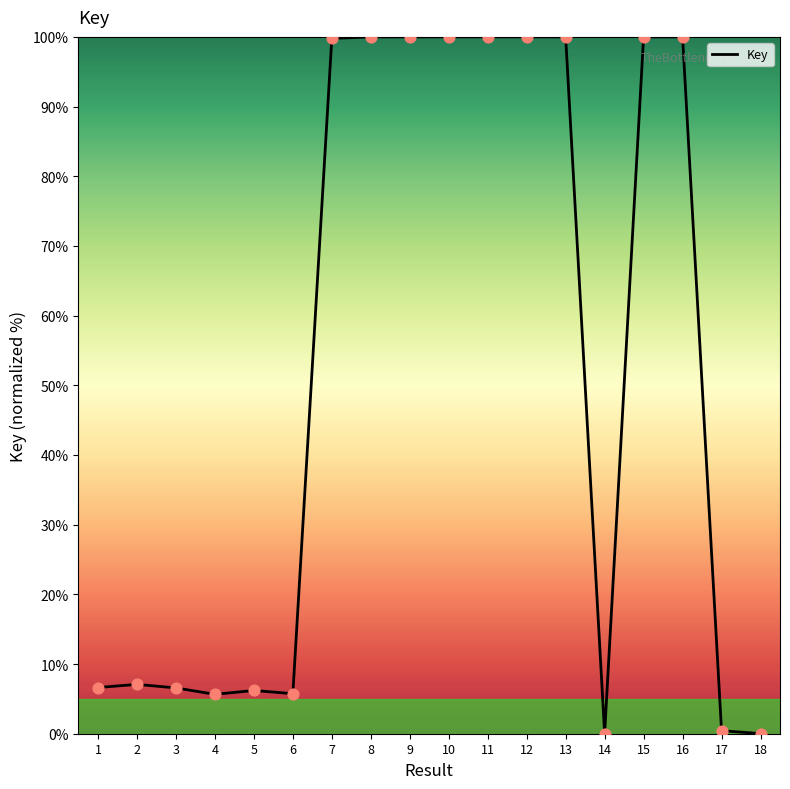

What is the change in value from 2 to 15?

+92.9